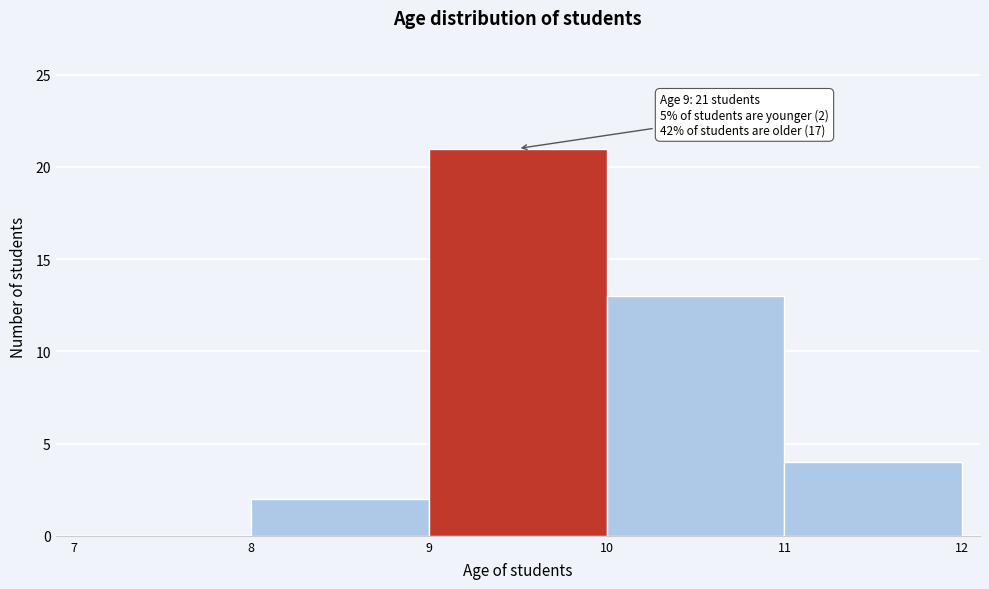

Which range on the x-axis has the tallest bar?

9 to 10